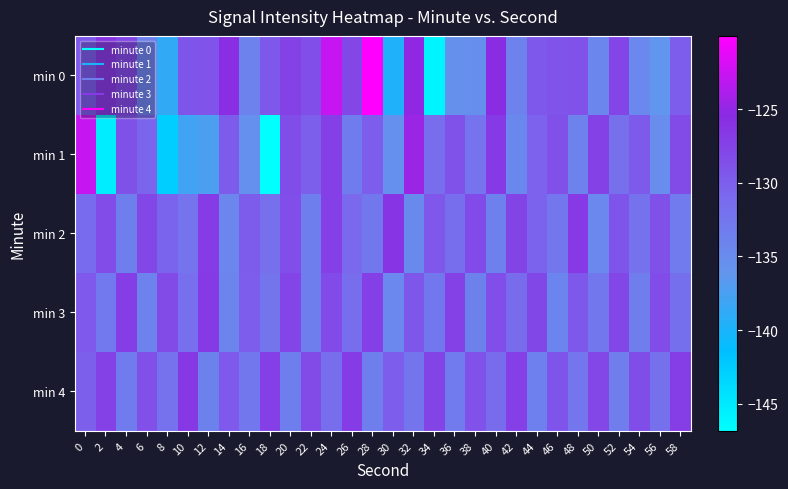

What is the spread (max minus min) of values at 48?

7.2